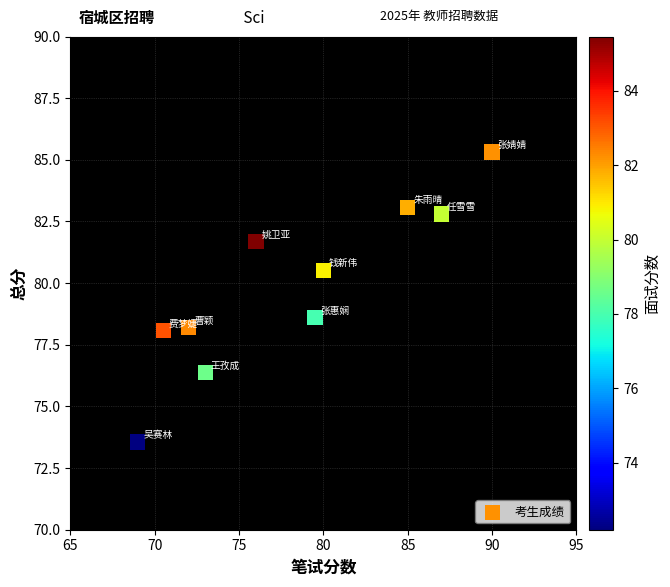

What is the range of Y values (max minus min)?

11.8